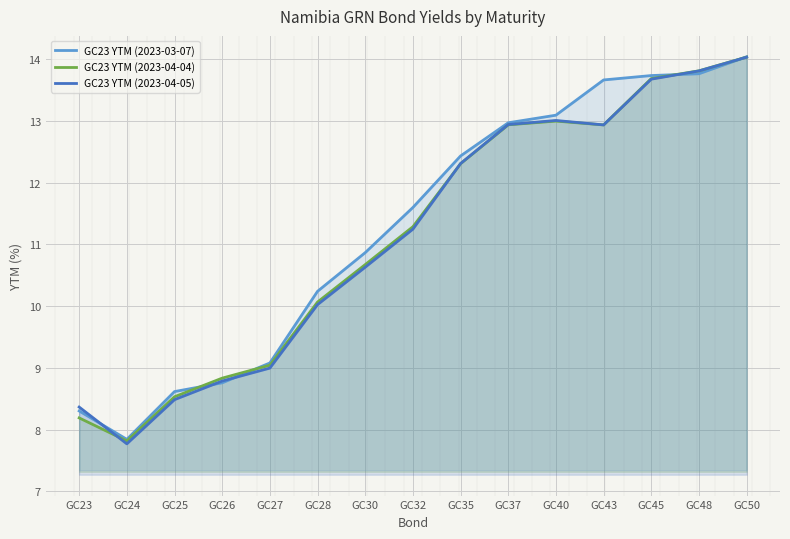

The value of GC23 YTM (2023-04-04) at GC45 is 13.7. True or false?

True